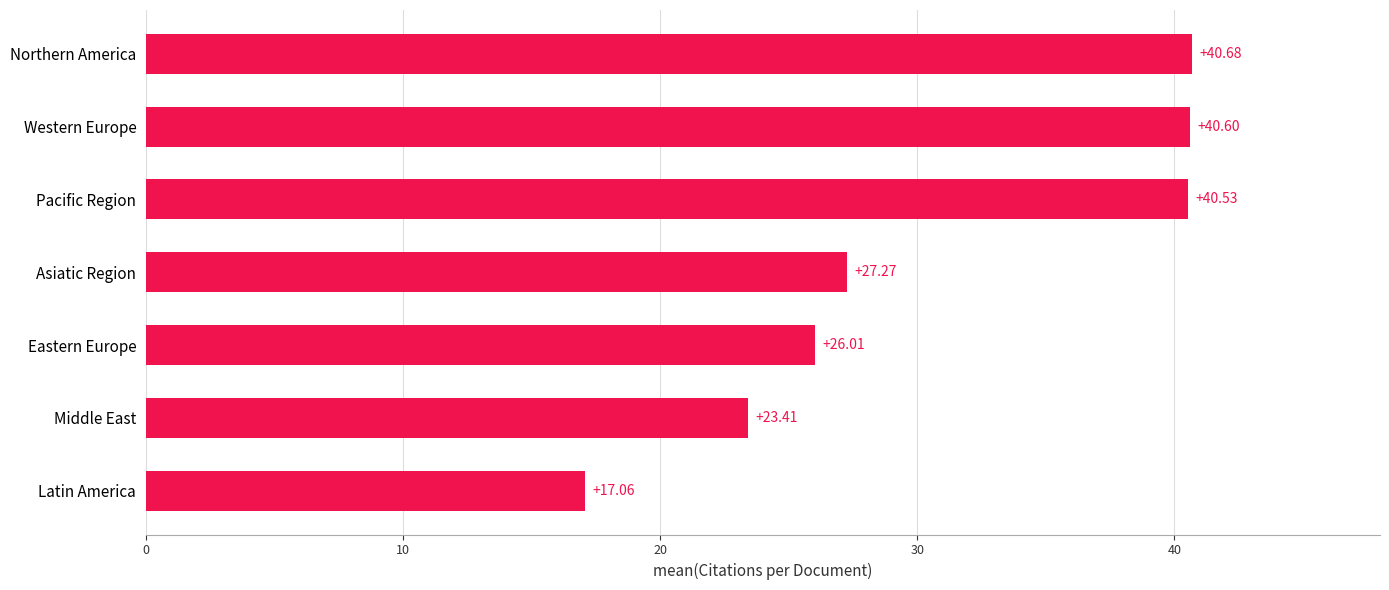

What is the sum of all values?

215.6